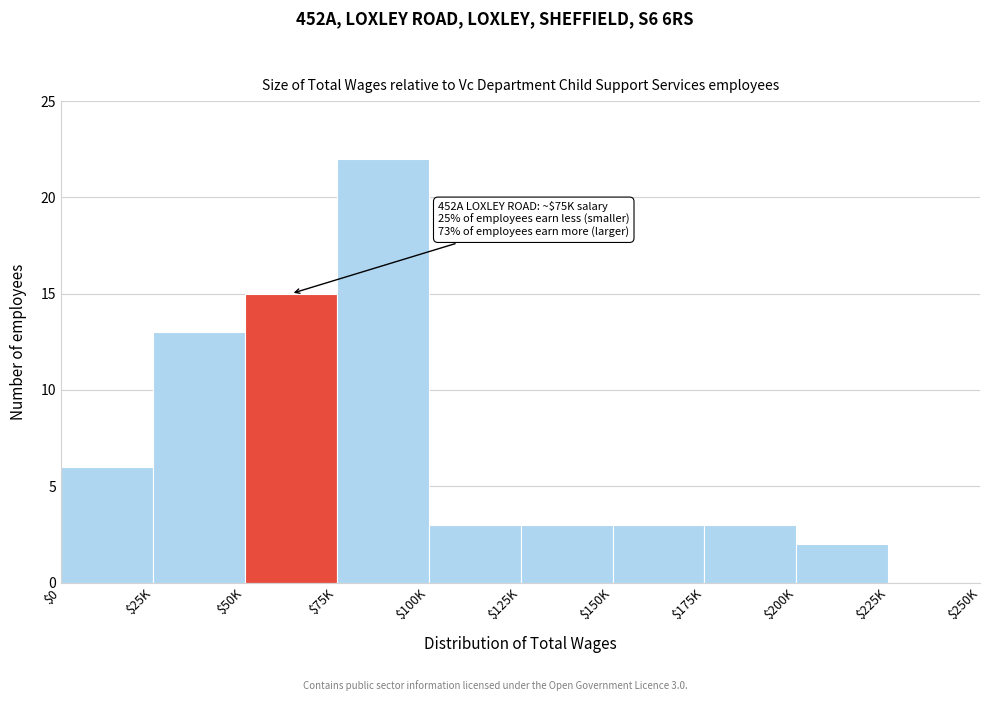

True or false: the data shows 3 at $200K.

False